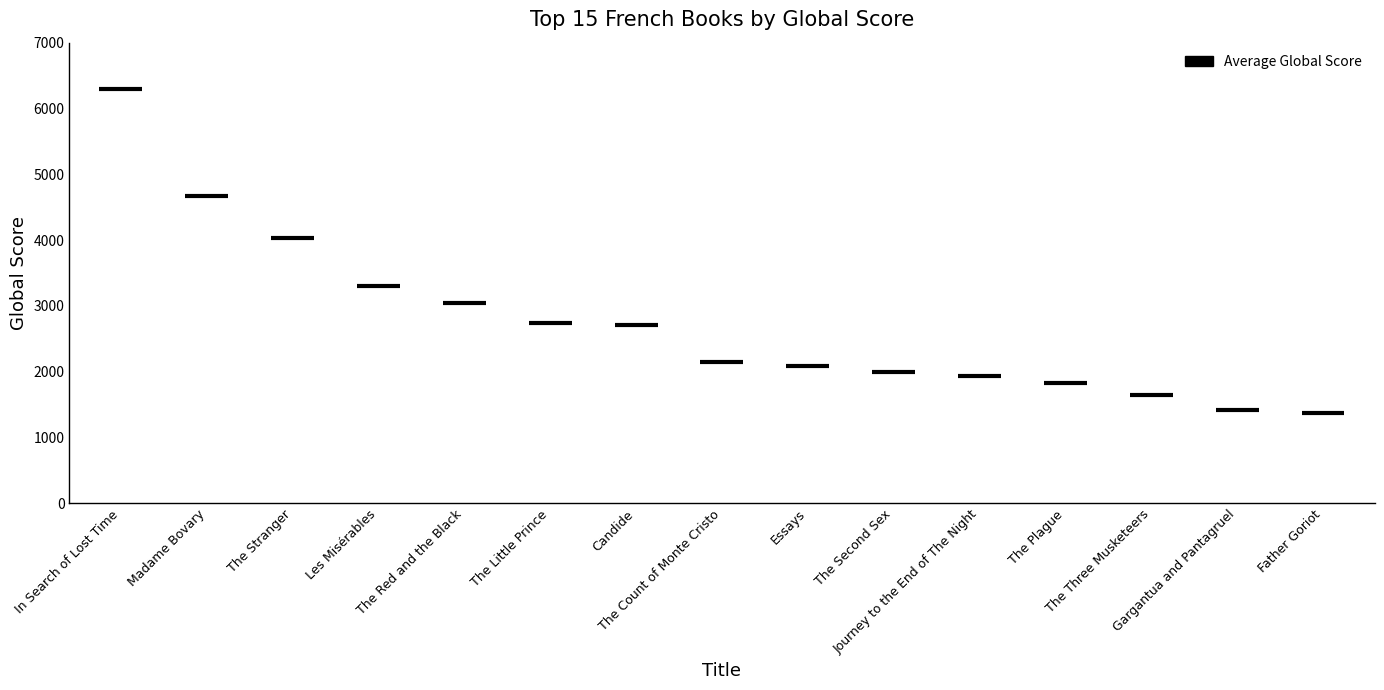

Is it true that the value at The Stranger is 4037?

True